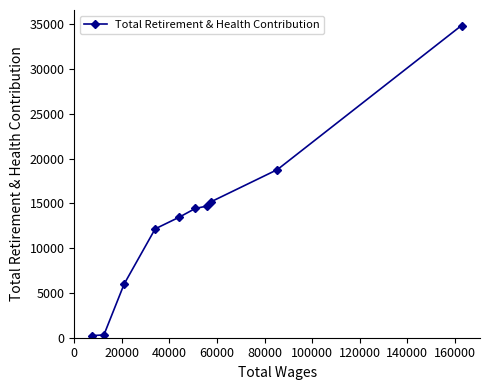

True or false: there are more than 2 points higher than both neighbors.

False